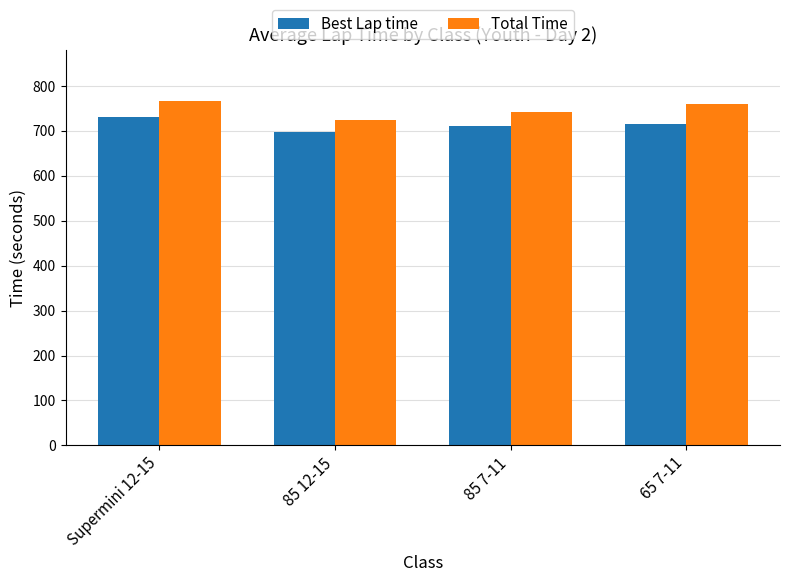

Reading left to right, extract all data points from this chart.

Best Lap time: Supermini 12-15=730.7	85 12-15=697.4	85 7-11=710.6	65 7-11=716.1
Total Time: Supermini 12-15=765.9	85 12-15=723.3	85 7-11=742.3	65 7-11=759.9